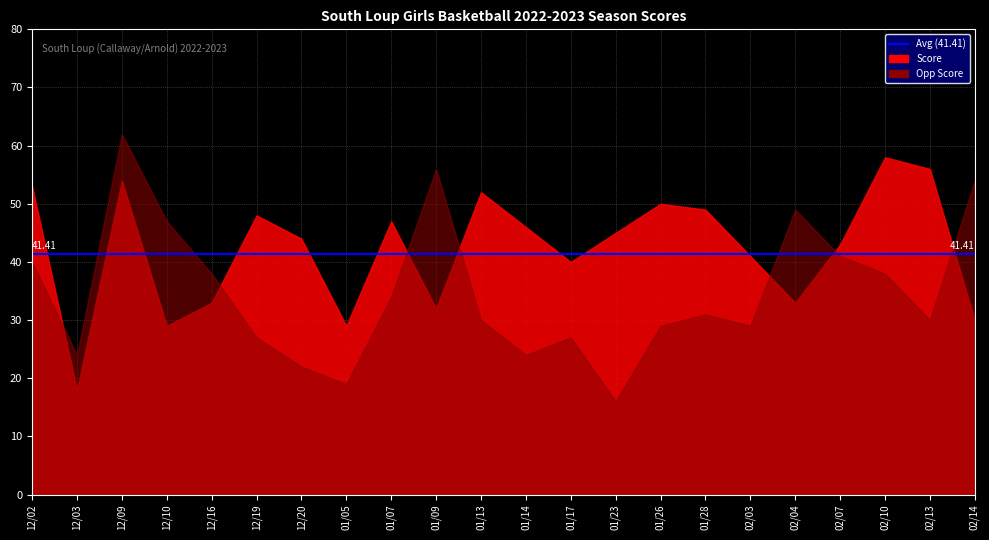

What position from the left is 12/09?

3